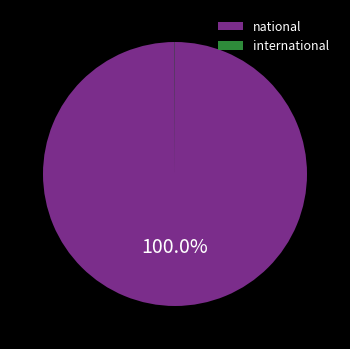

Is it true that national is 91% of the pie?

False